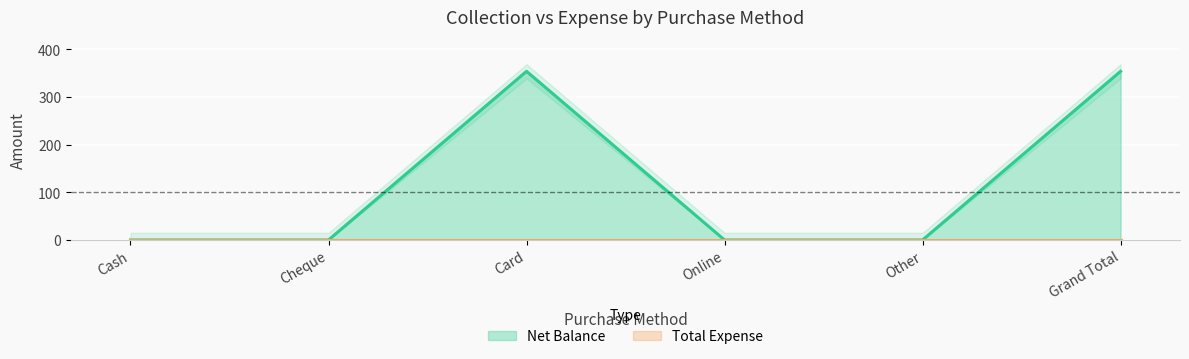

List the labels in order of value, largest first.

Card, Grand Total, Cash, Cheque, Online, Other